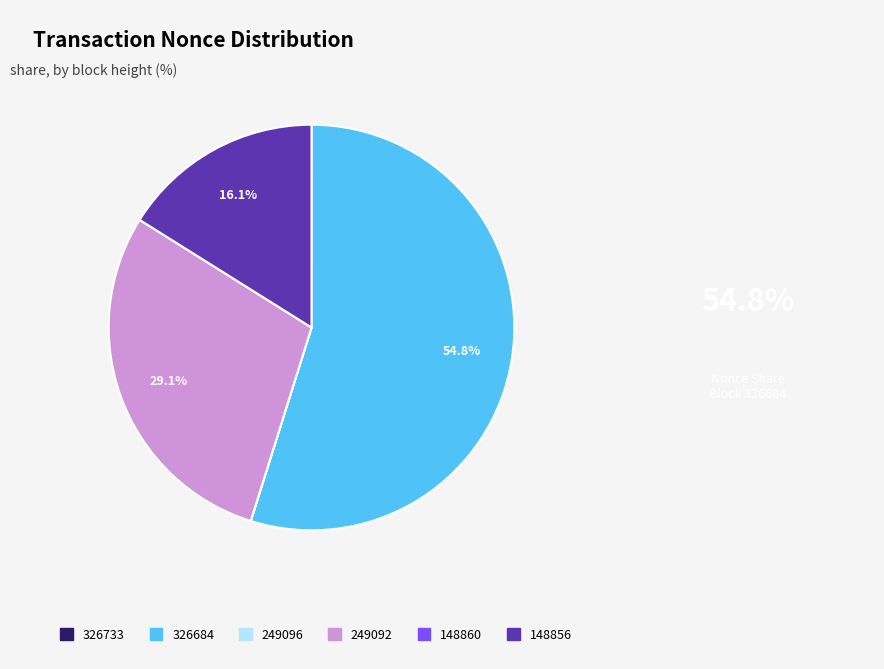

Which category accounts for the majority?

326684